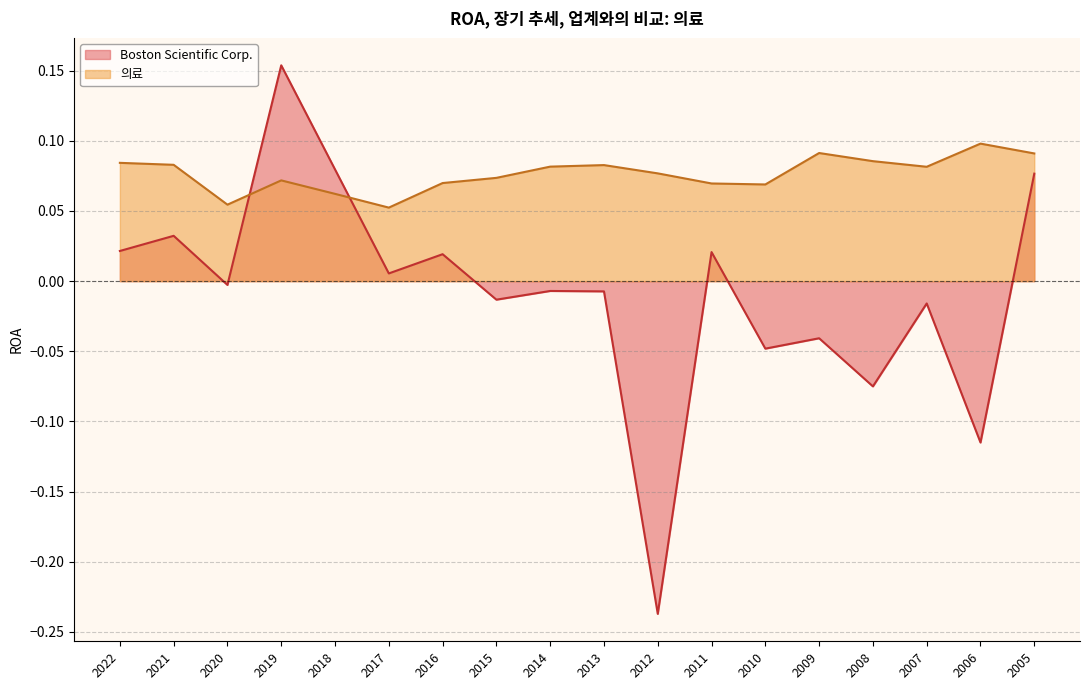

At which category does 의료 reach its first local peak?

2019